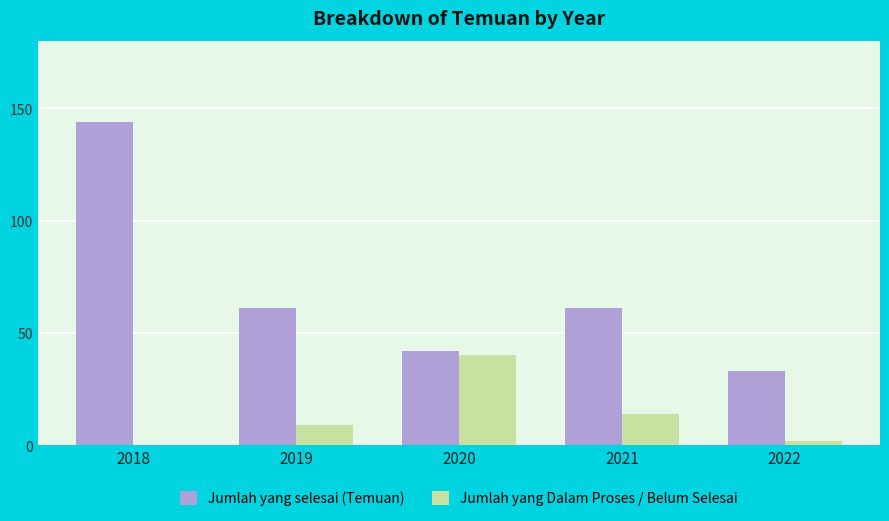

Which series has the largest range (max minus min)?

Jumlah yang selesai (Temuan)